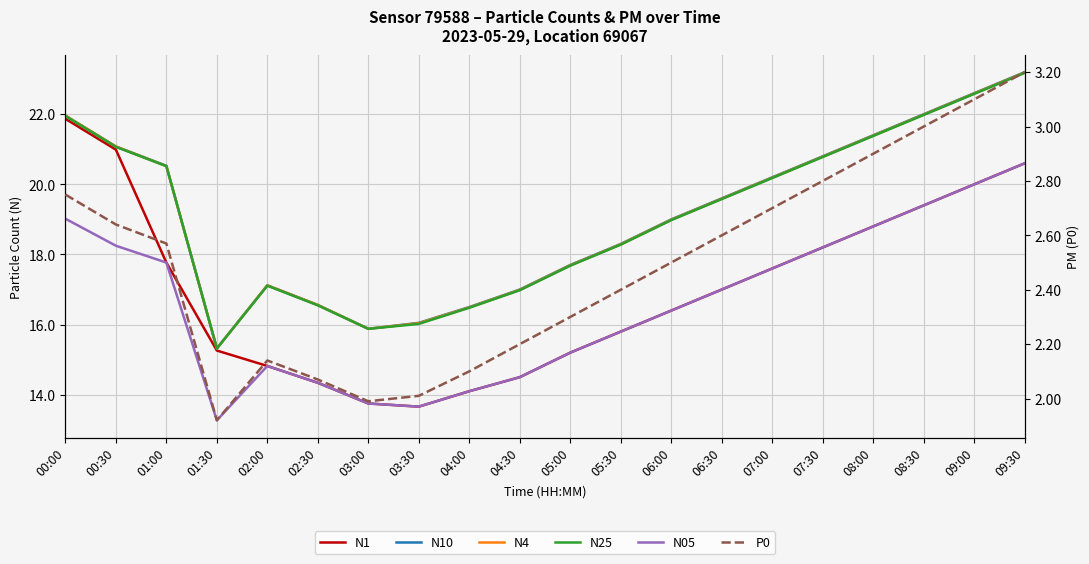

How many interior local valleys does the N1 series have?

1